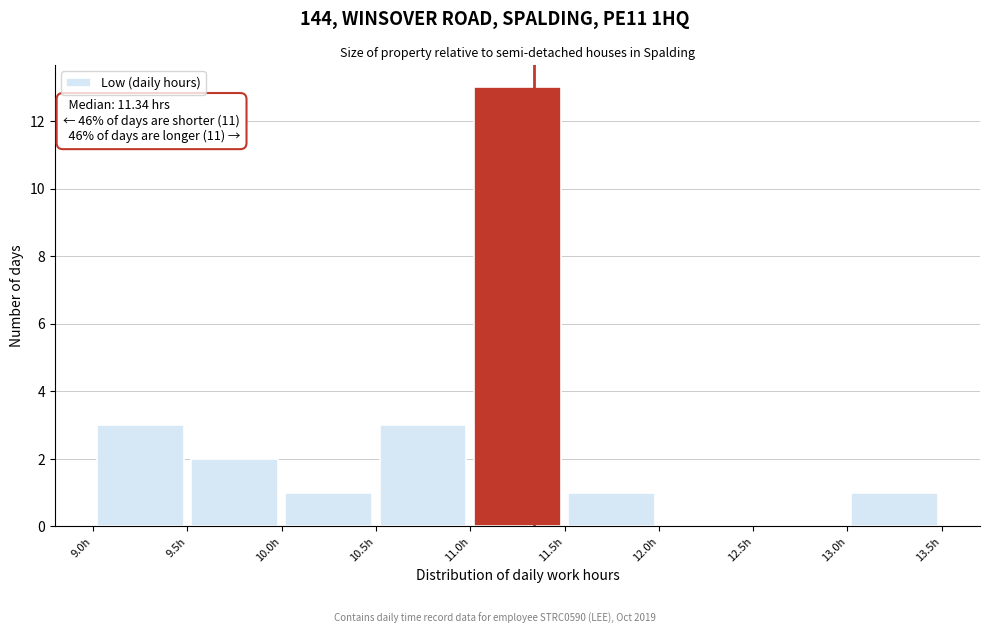

Over which range of the x-axis is the bar tallest?

11.0 to 11.5